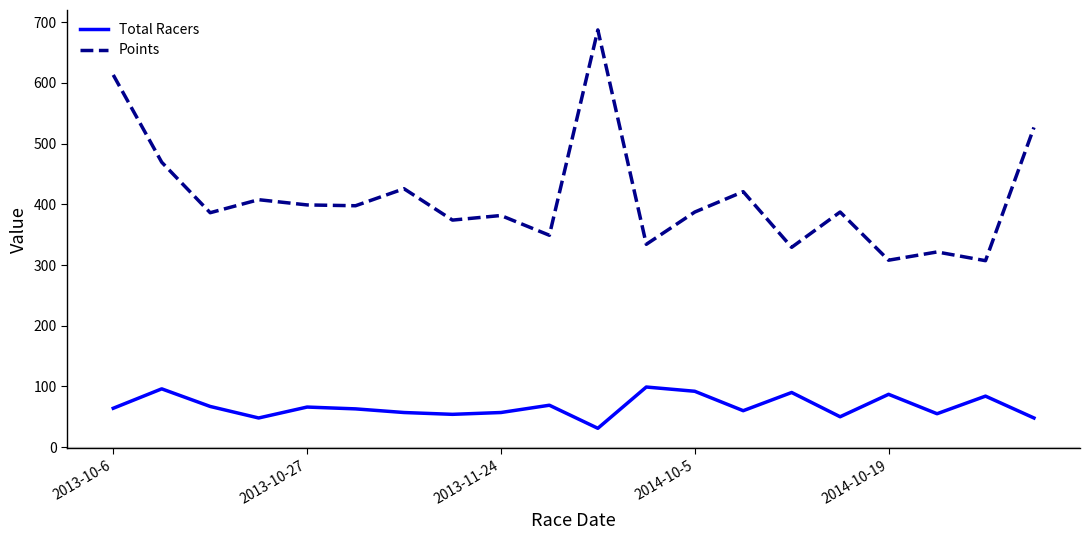

Rank the series by their average value, from lowest to highest.

Total Racers, Points